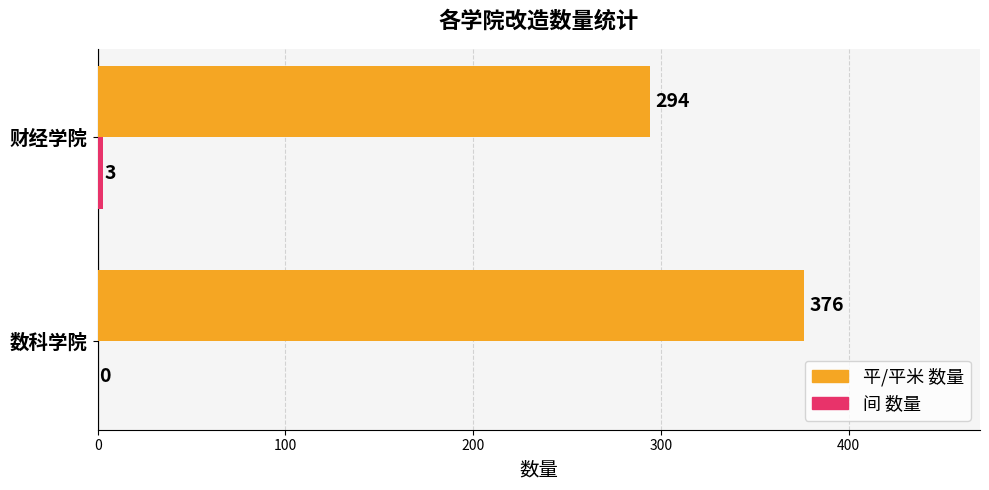

At which category is the sum across all series the highest?

数科学院